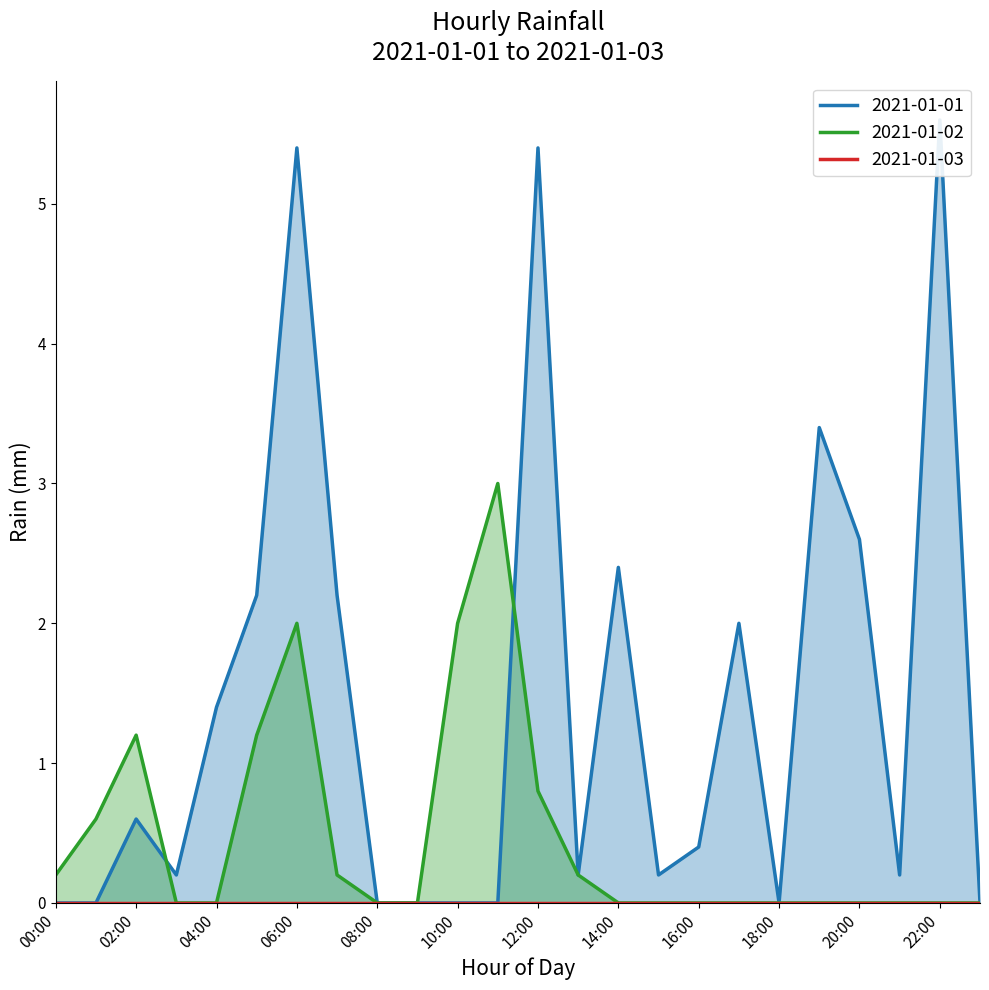

What is the label of the 16th point from the left?

15:00